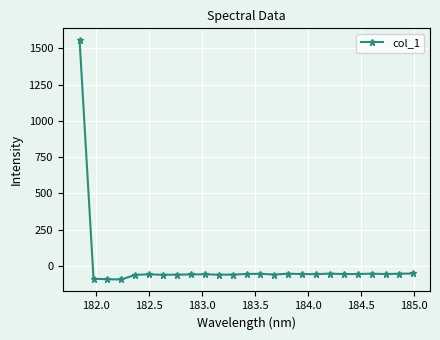

What is the difference between the maximum and minimum values?

1649.5